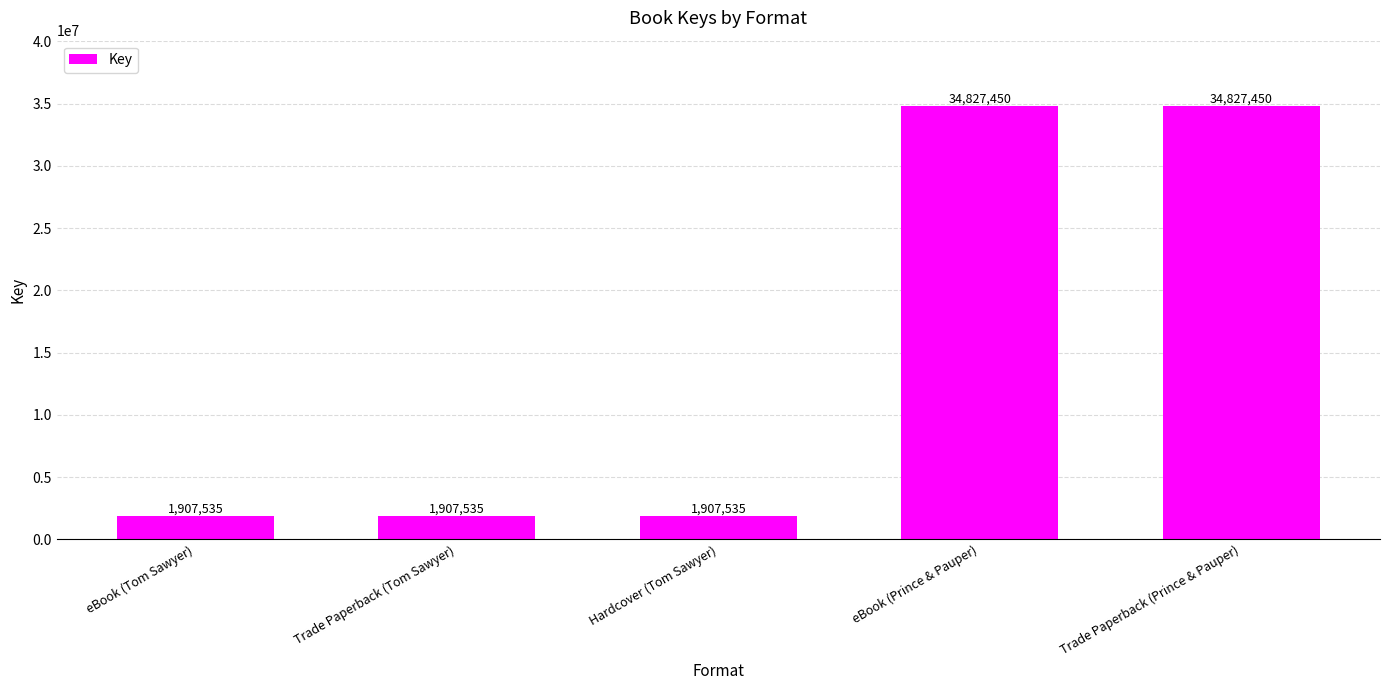

Reading right to left, transcribe all the data shown in this chart.

Trade Paperback (Prince & Pauper)=34827450	eBook (Prince & Pauper)=34827450	Hardcover (Tom Sawyer)=1907535	Trade Paperback (Tom Sawyer)=1907535	eBook (Tom Sawyer)=1907535